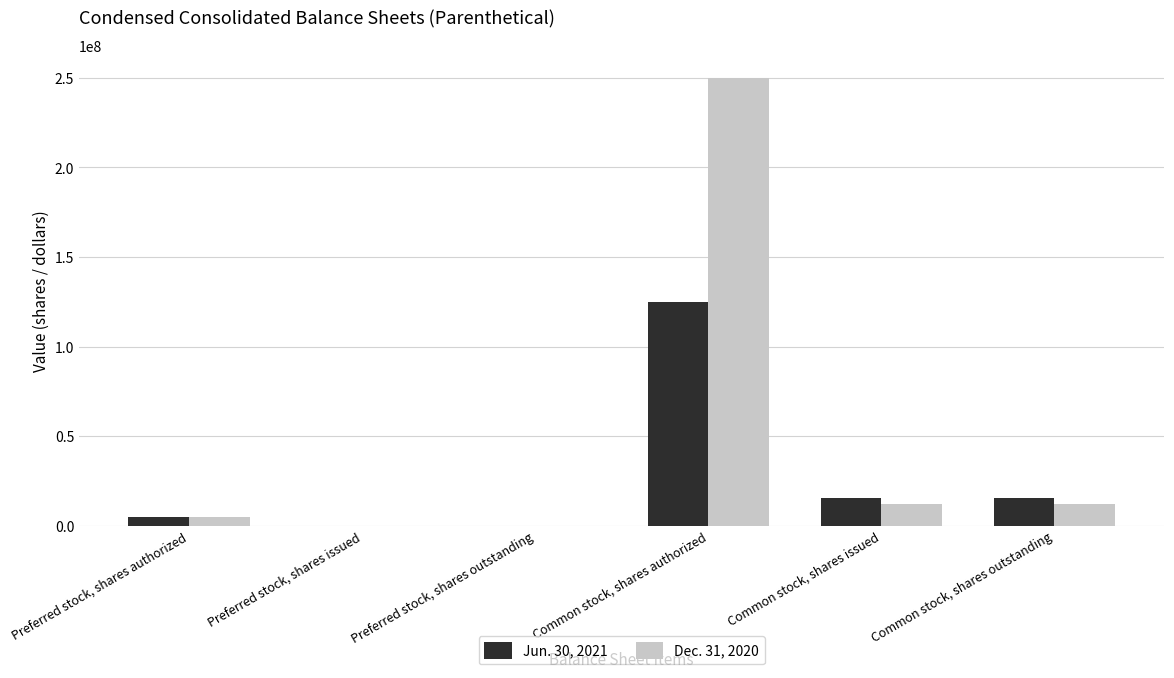

What are all the series names shown in the legend?

Jun. 30, 2021, Dec. 31, 2020